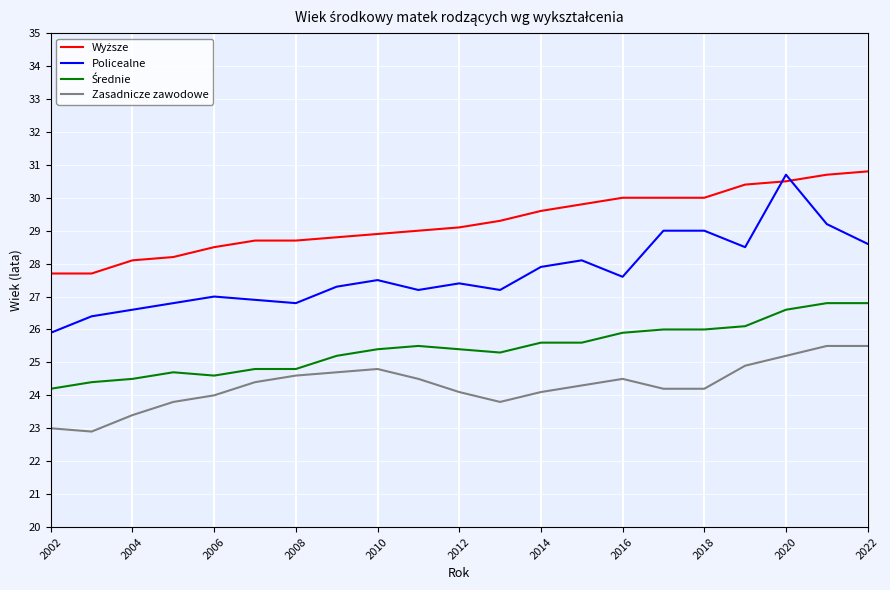

Which series has the widest spread of values?

Policealne